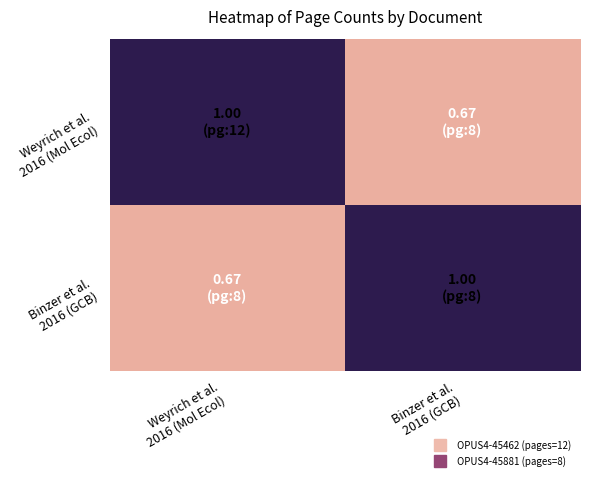

What is the difference between the highest and lowest values at Weyrich et al.
2016 (Mol Ecol)?

0.3